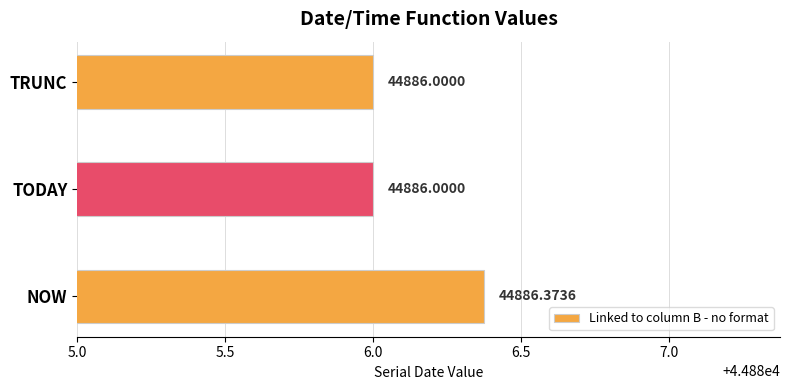

What is the difference between the maximum and minimum values?

0.4